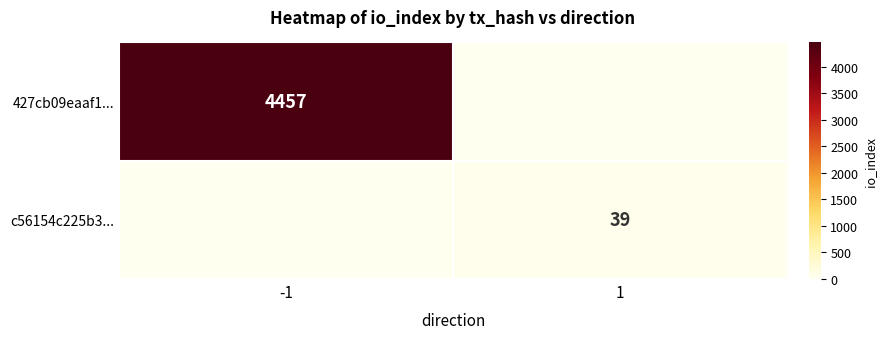

What is the greatest value displayed?

4457